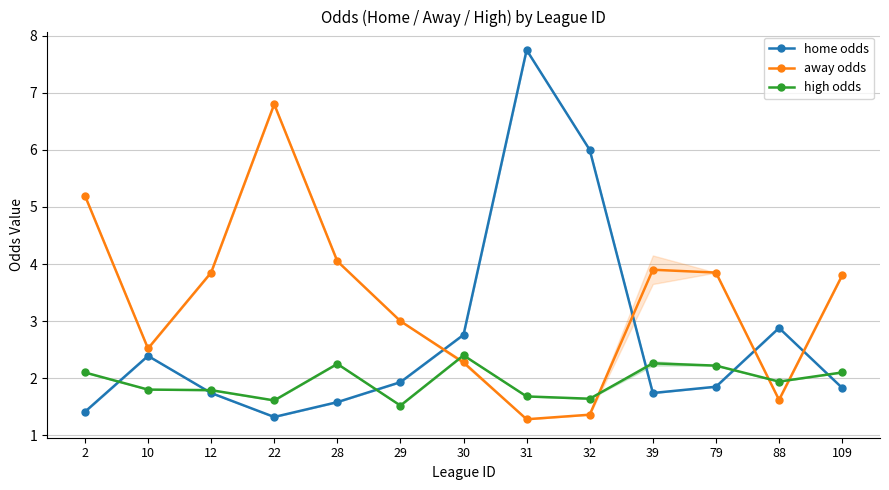

Is it true that away odds equals 1.2 at 30?

False